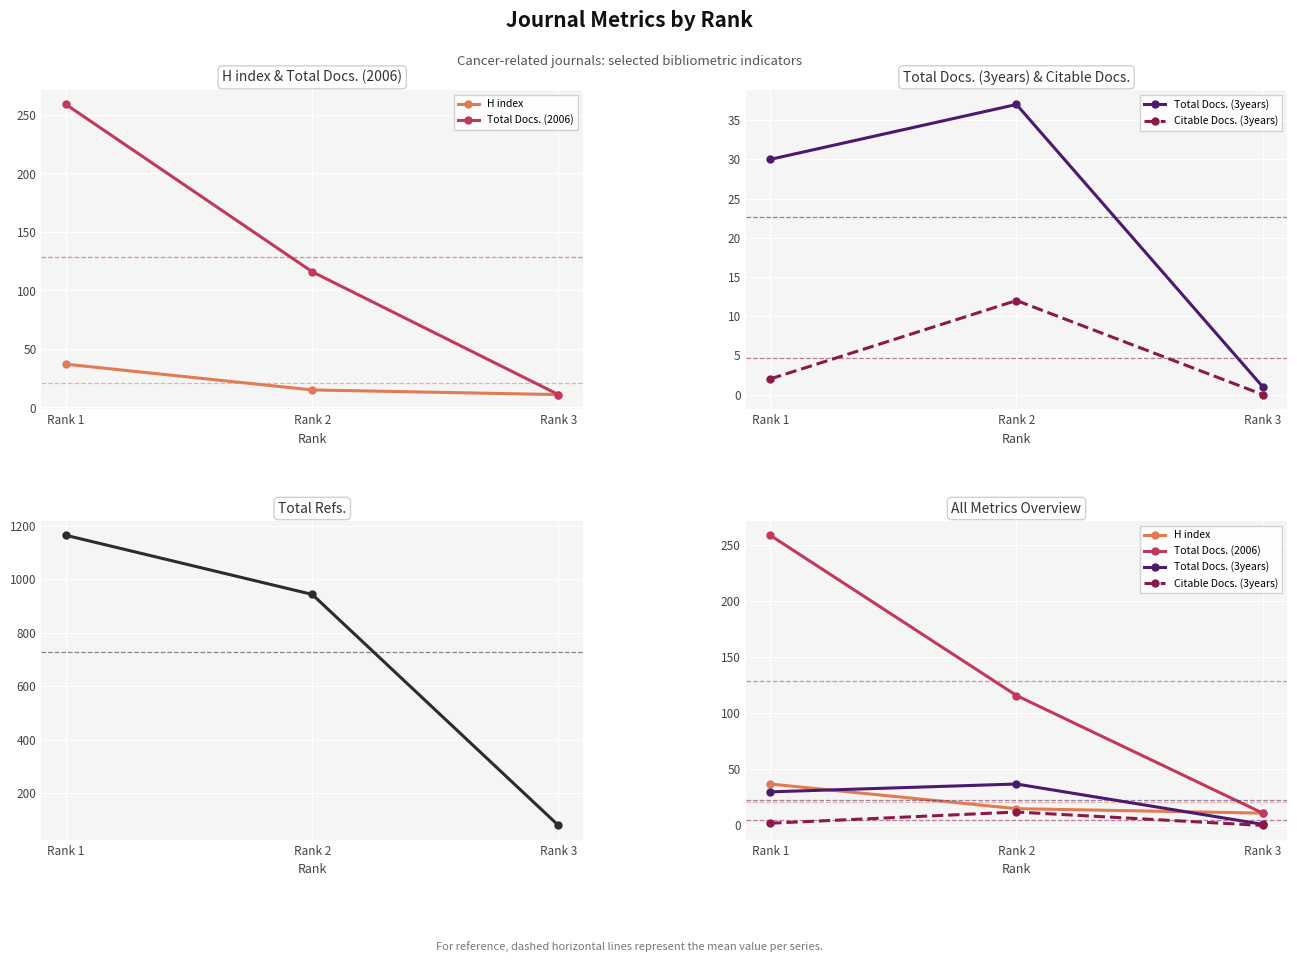

Which has a higher value, Rank 2 or Rank 1?

Rank 1